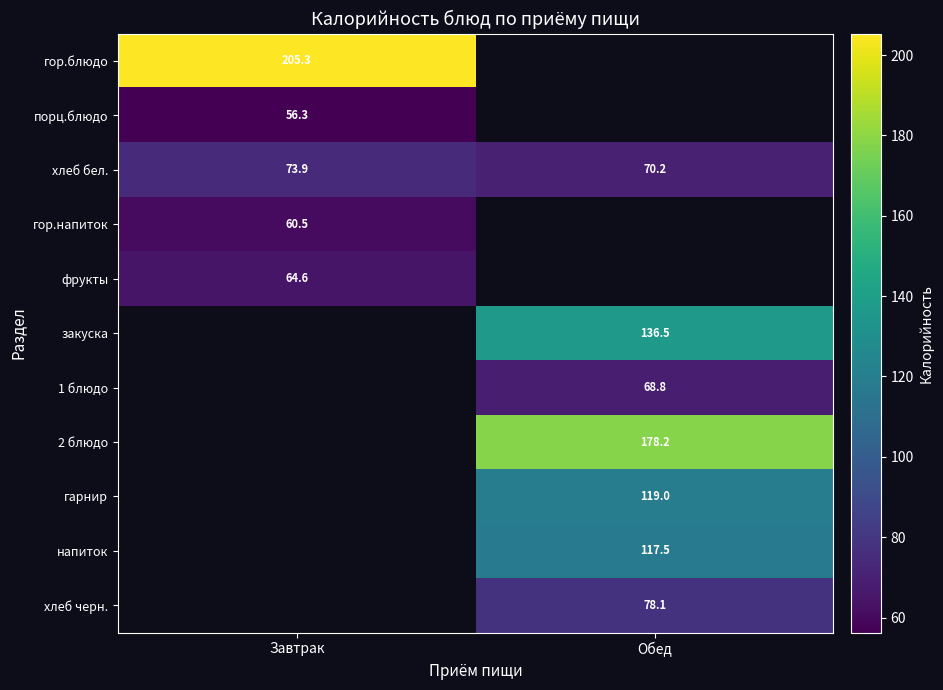

What is the minimum value shown in the chart?

56.3